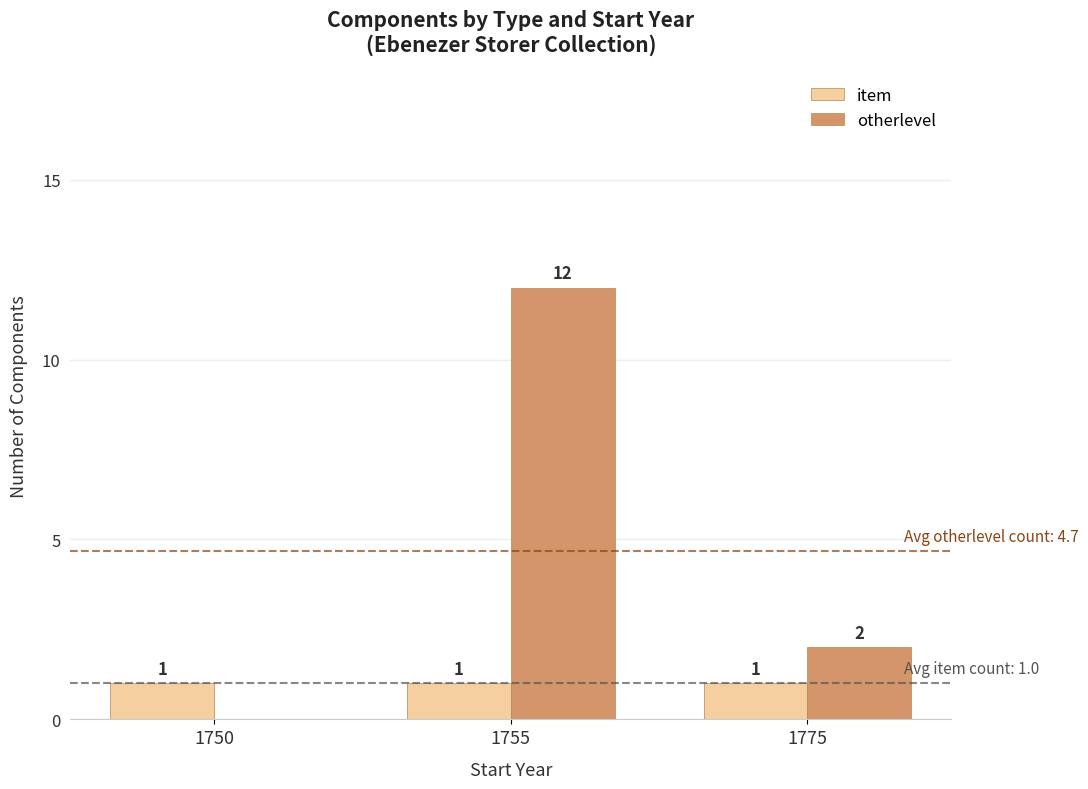

Reading left to right, what are all the values shown in this chart?

item: 1750=1	1755=1	1775=1
otherlevel: 1750=0	1755=12	1775=2